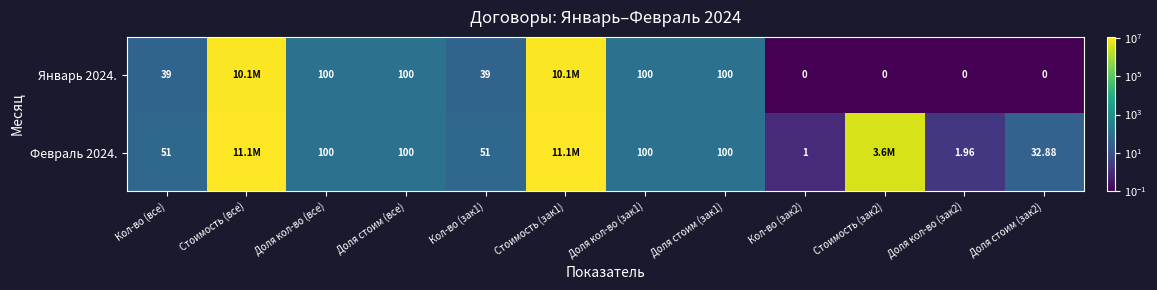

Is the value of Январь 2024. at Доля стоим (все) greater than the value of Февраль 2024. at Кол-во (зак1)?

Yes